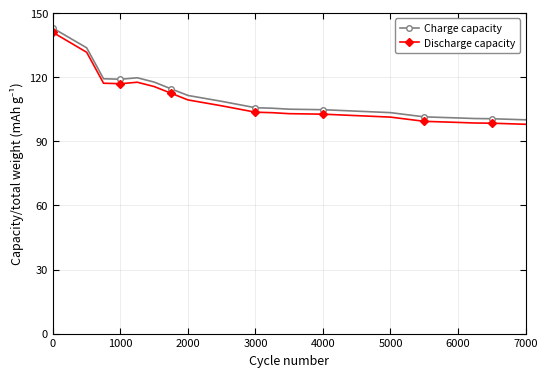

Which series has the largest range (max minus min)?

Discharge capacity